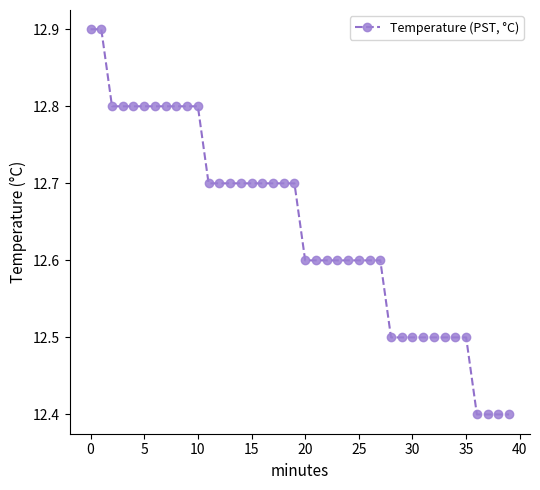

What is the value of the 19th point from the left?

12.7